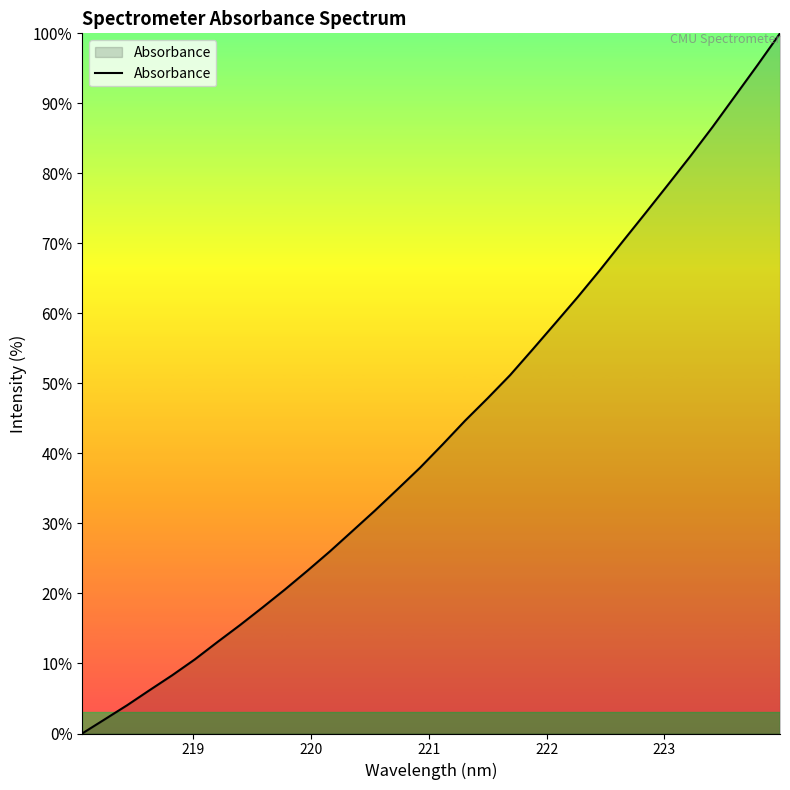

What is the greatest value displayed?

100.0